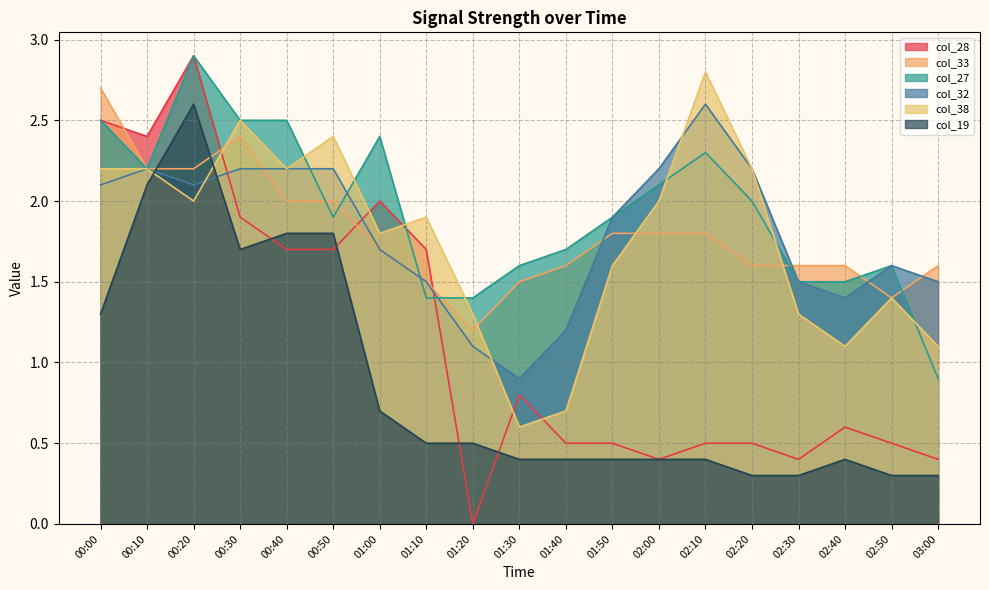

What is the minimum value for col_19?

0.3